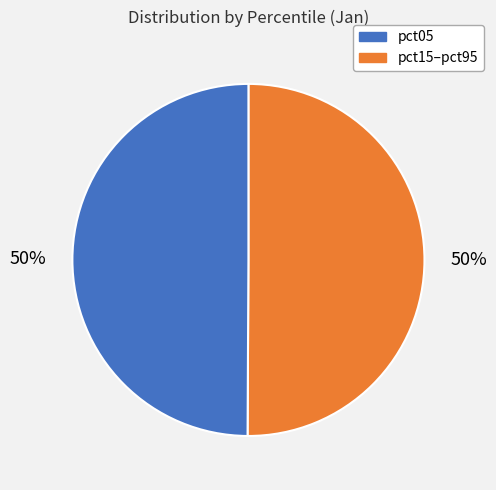

How many segments does this pie chart have?

2